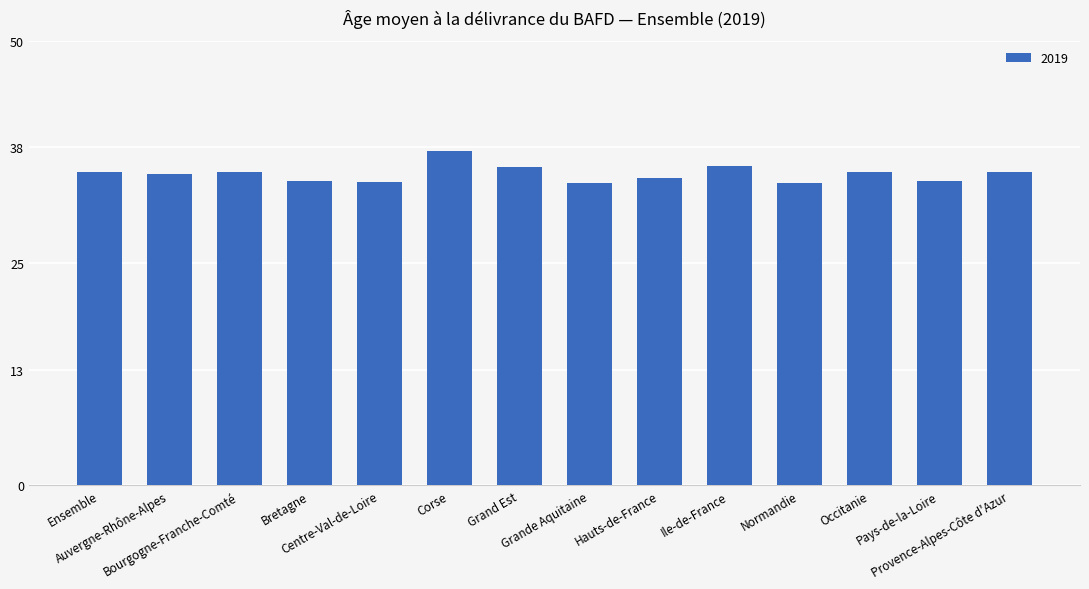

What is the minimum value shown in the chart?

34.0